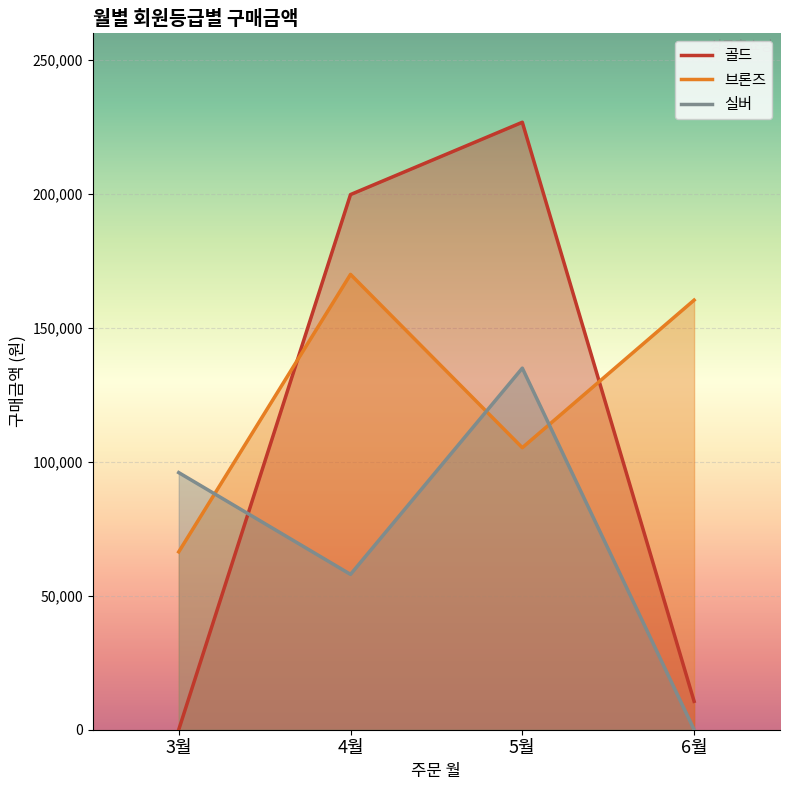

Reading left to right, extract all data points from this chart.

골드: 3월=0	4월=199800	5월=226800	6월=10600
브론즈: 3월=66400	4월=170000	5월=105300	6월=160400
실버: 3월=96000	4월=58000	5월=135000	6월=0